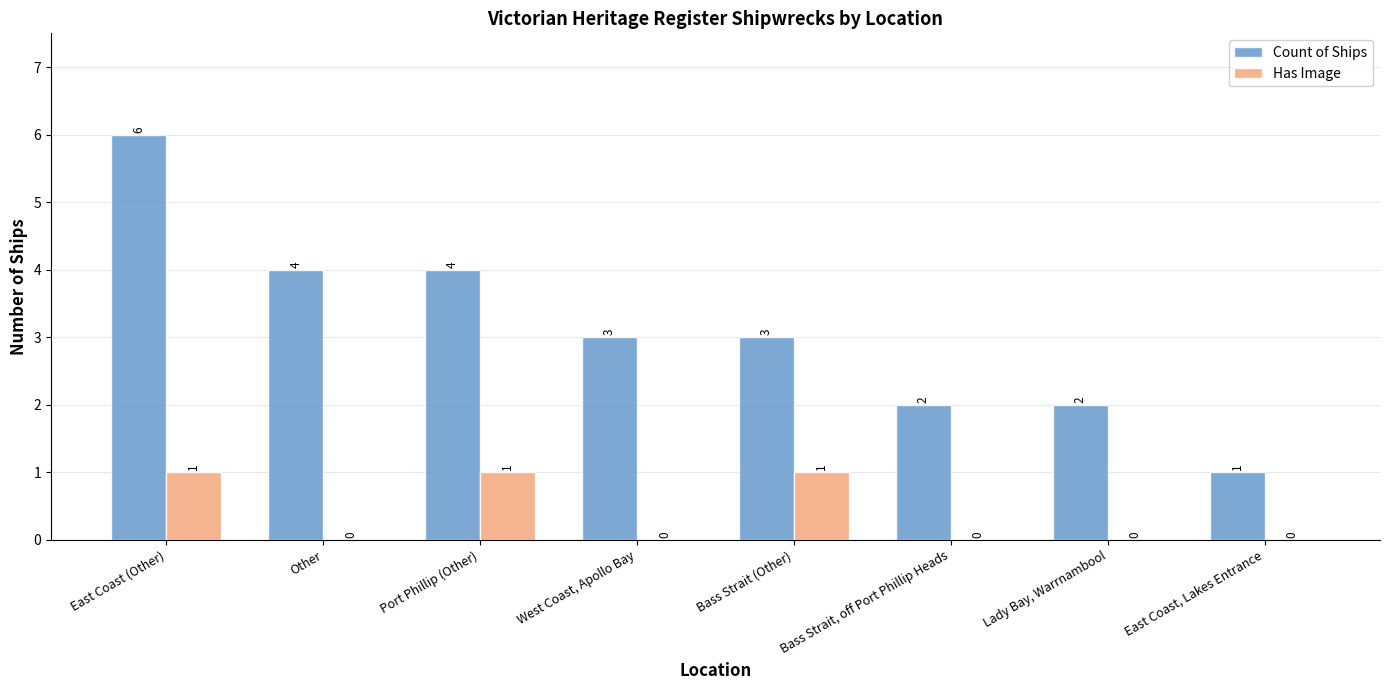

What is the sum of all Has Image values?

3